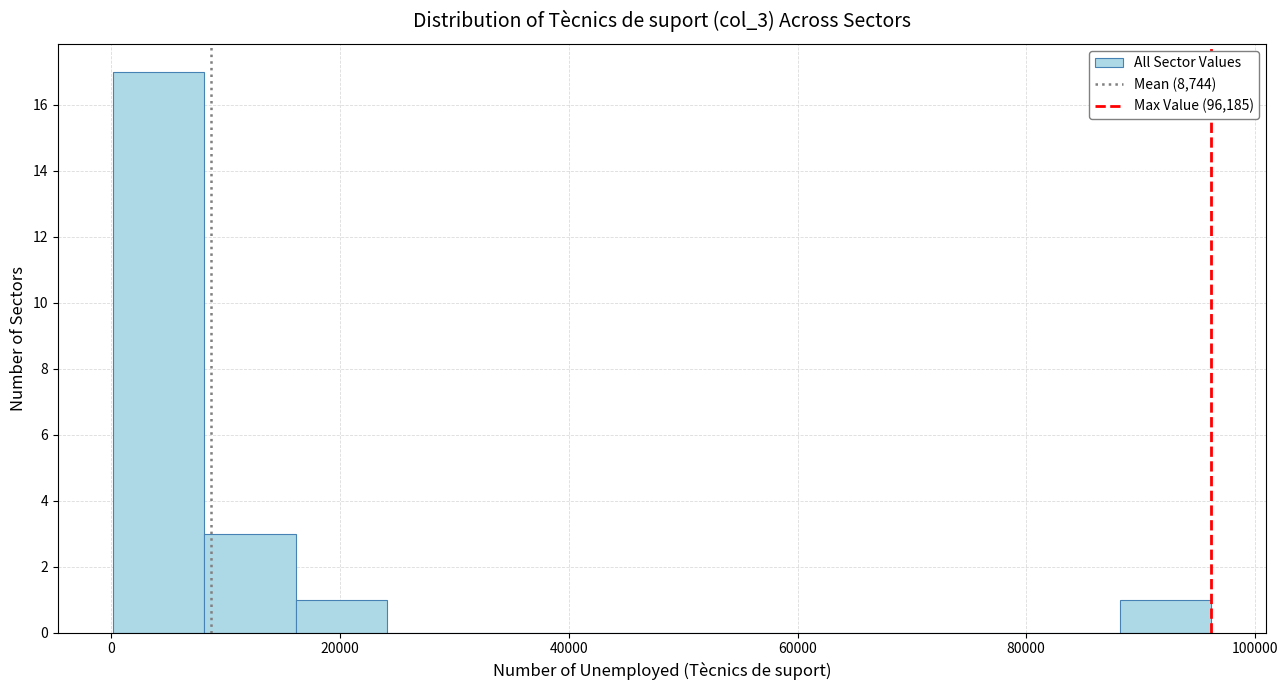

Reading left to right, list every bar in this chart as the range it spans on the x-axis followed by its height. Neither the bar edges nor the heights are printed on the chart, so give them approximately, as read against the axes.

0 to 8000: 17
8000 to 16000: 3
16000 to 24000: 1
24000 to 32000: 0
32000 to 40000: 0
40000 to 48000: 0
48000 to 56000: 0
56000 to 64000: 0
64000 to 72000: 0
72000 to 80000: 0
80000 to 88000: 0
88000 to 96000: 1